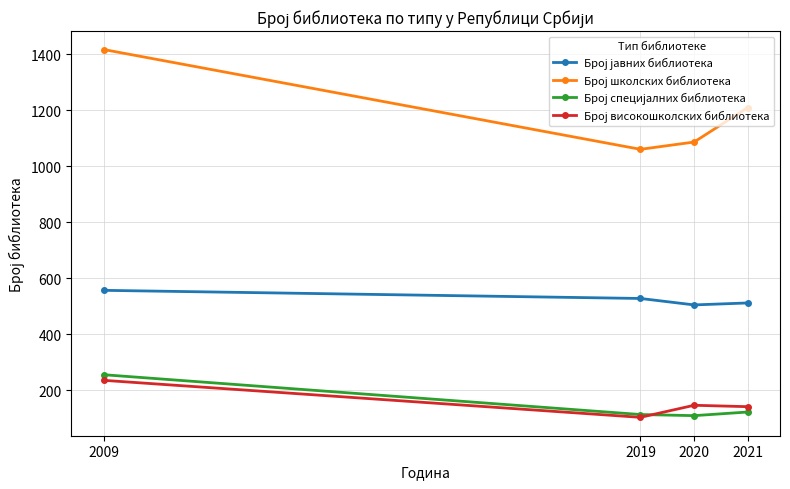

At which category is the sum across all series the highest?

2009